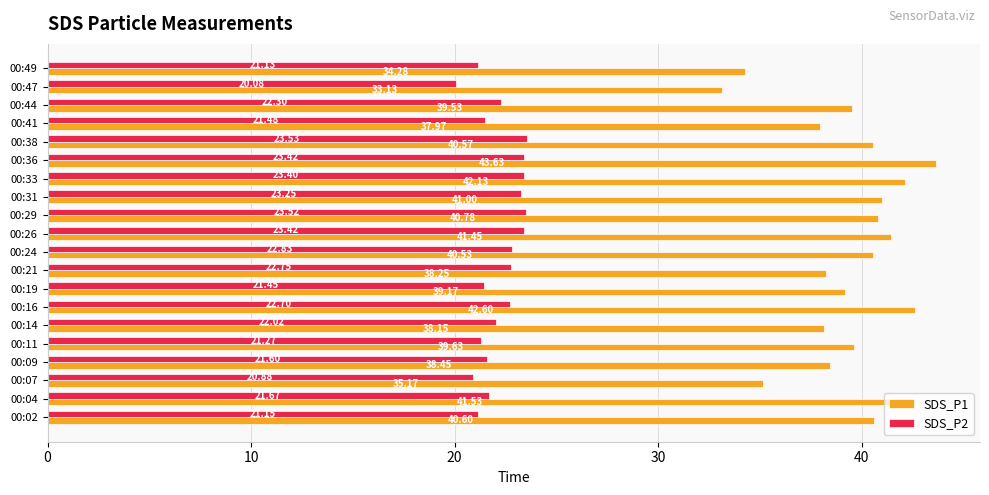

Which series has the largest range (max minus min)?

SDS_P1